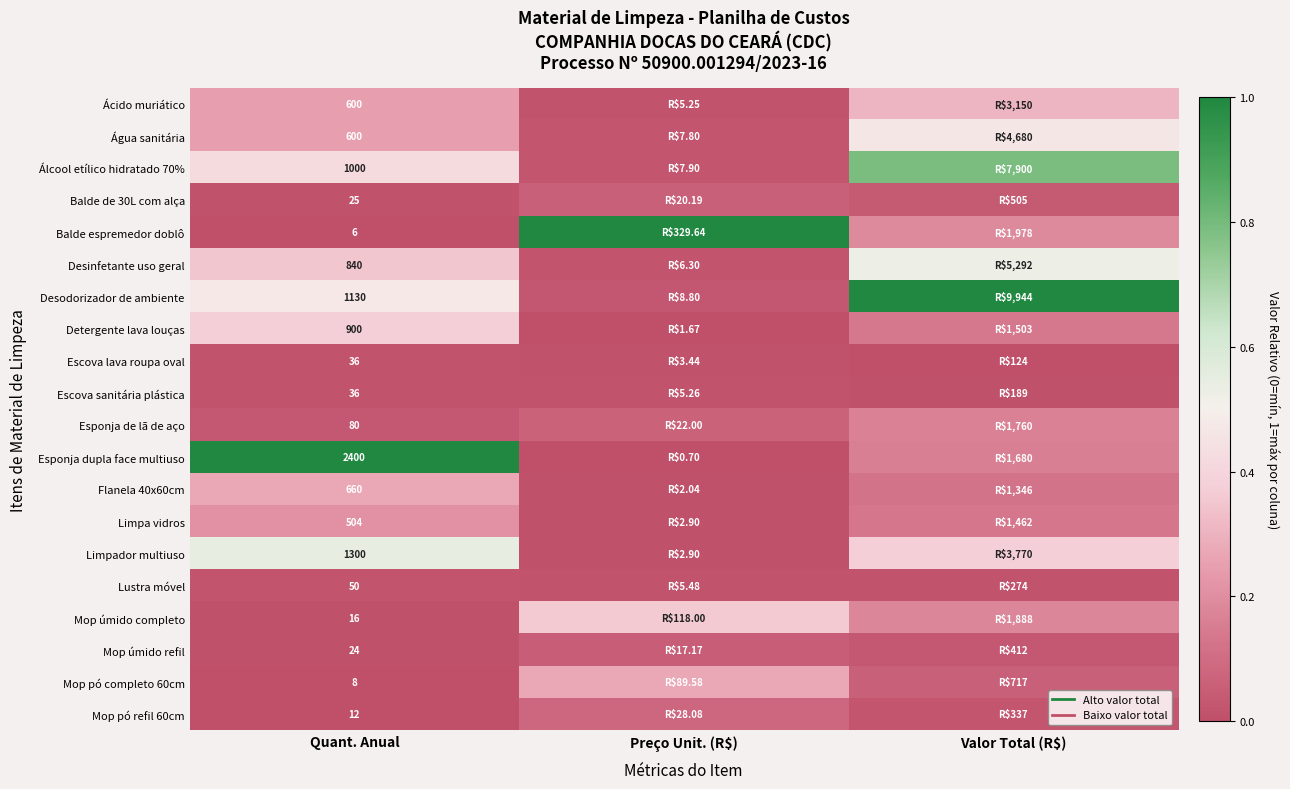

List the series in order of their peak value, lowest first.

Escova lava roupa oval, Escova sanitária plástica, Lustra móvel, Mop úmido refil, Balde de 30L com alça, Mop pó refil 60cm, Esponja de lã de aço, Limpa vidros, Mop pó completo 60cm, Flanela 40x60cm, Ácido muriático, Mop úmido completo, Detergente lava louças, Água sanitária, Desinfetante uso geral, Limpador multiuso, Álcool etílico hidratado 70%, Balde espremedor doblô, Esponja dupla face multiuso, Desodorizador de ambiente